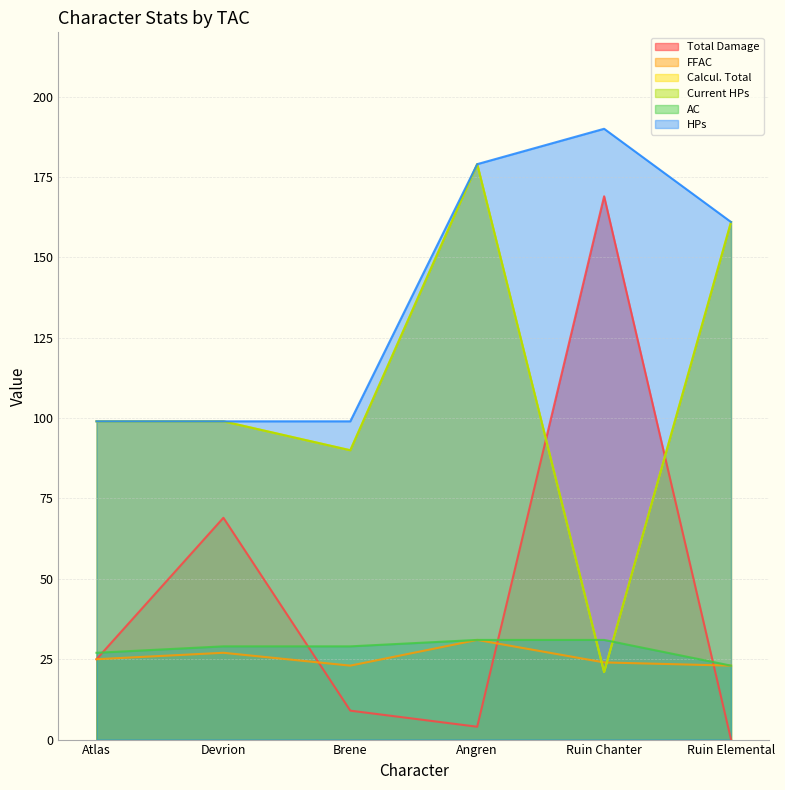

Which series has the largest range (max minus min)?

Total Damage